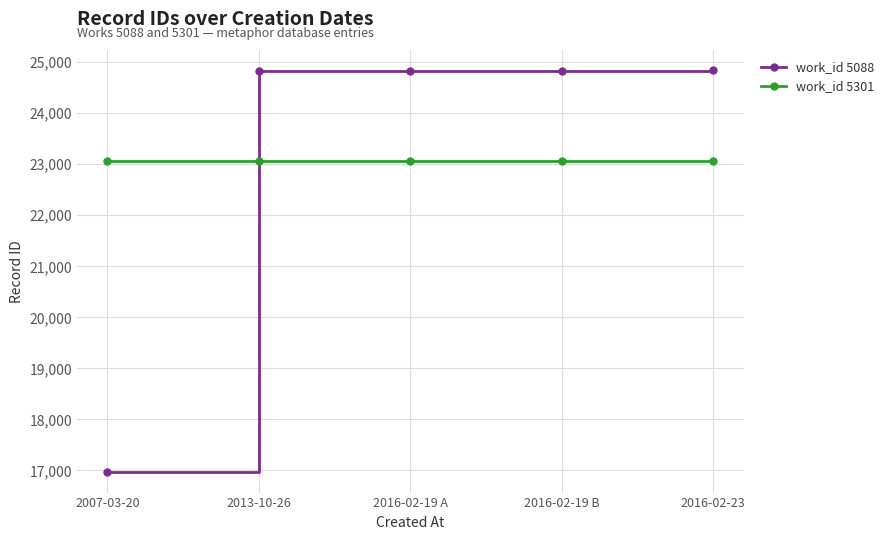

Which series ends up on top after the final intersection of work_id 5088 and work_id 5301?

work_id 5088